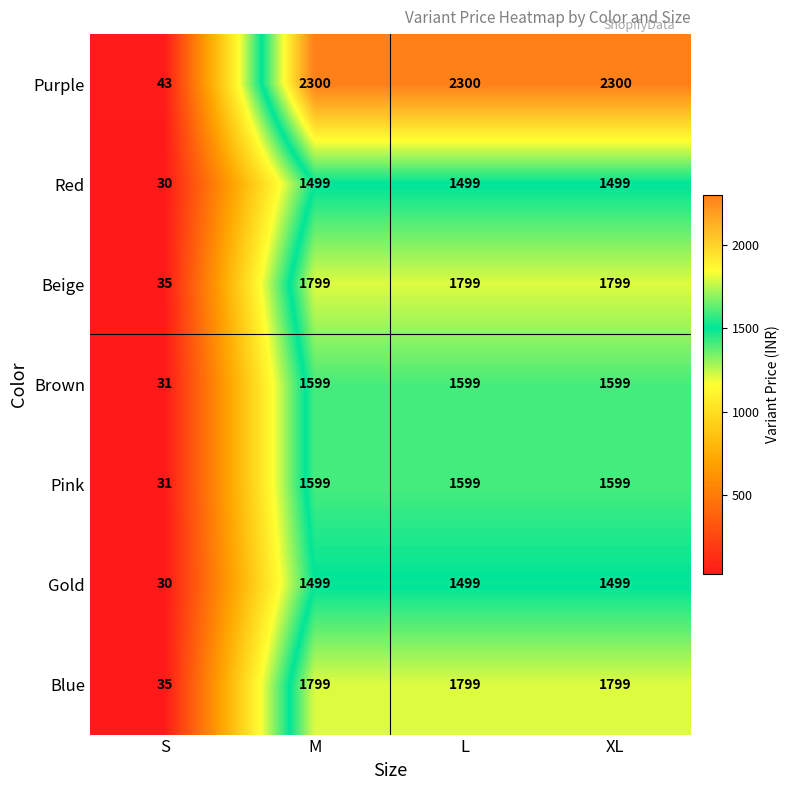

Is the value of Gold at S greater than the value of Brown at XL?

No